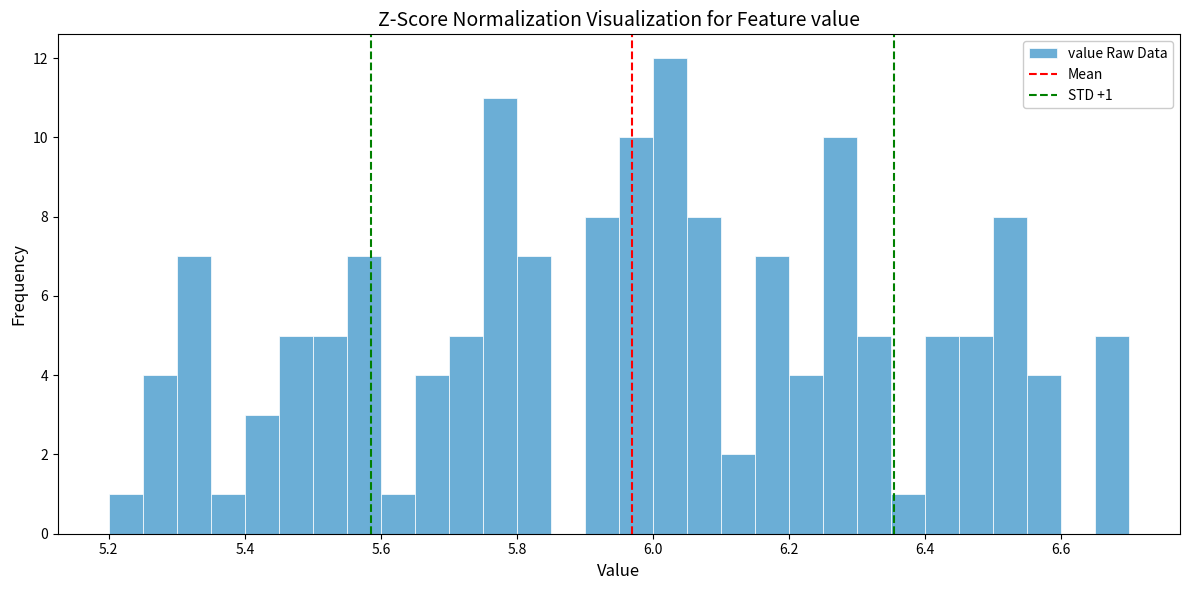

Around what value on the x-axis is the tallest bar? Give the approximate position of its centre, as read against the axis.

6.02